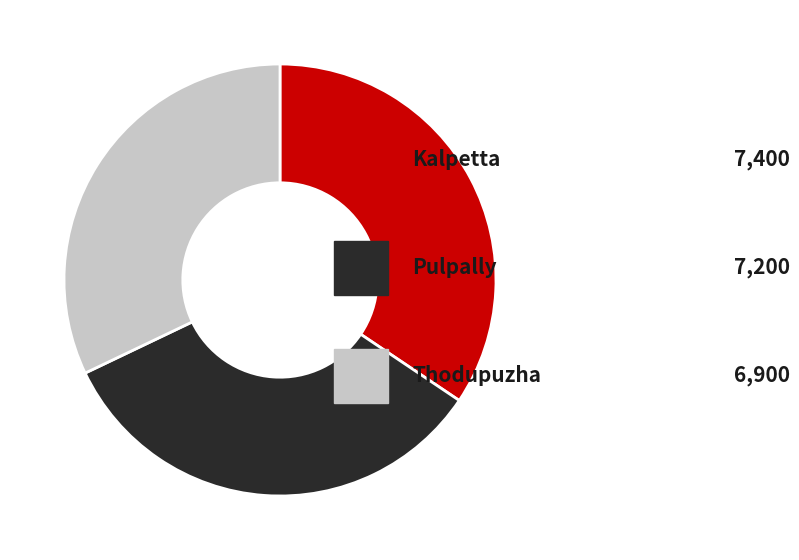

Is there any slice that represents more than half of the pie?

No